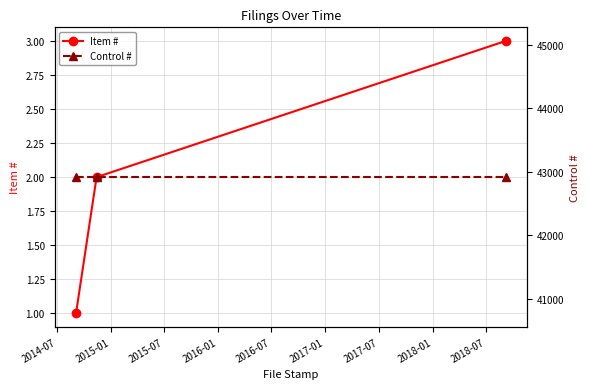

Does the chart have visible grid lines?

Yes